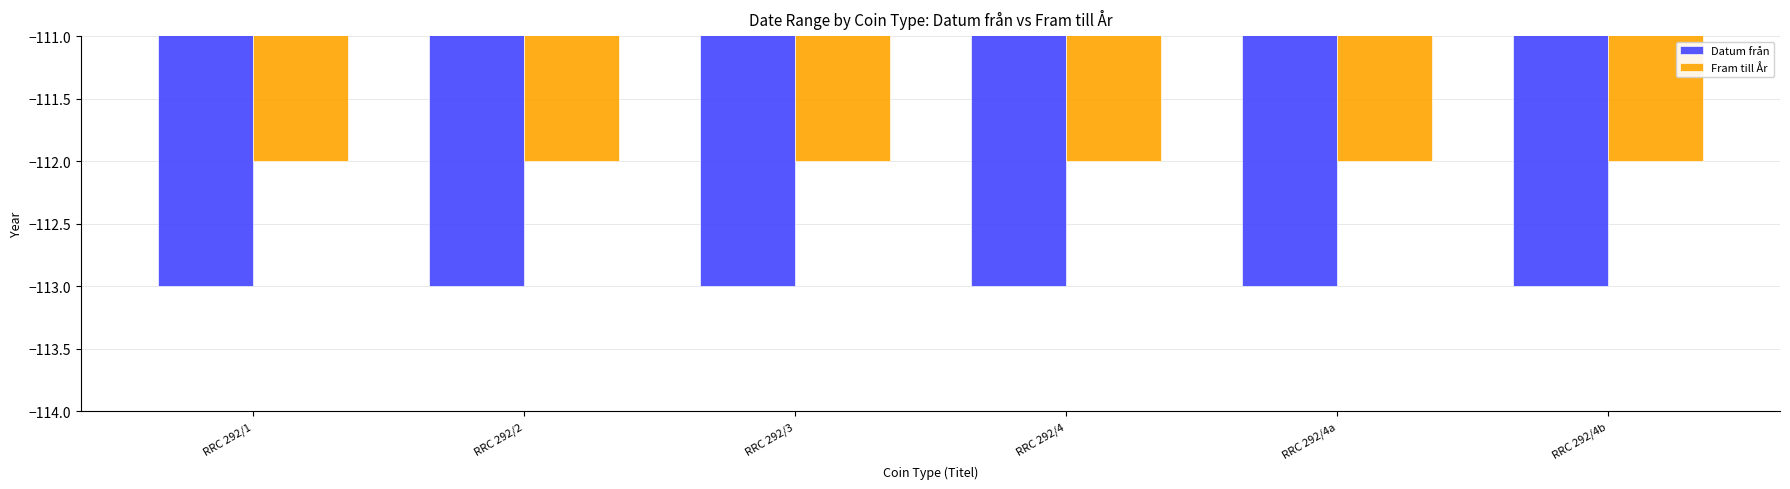

What is the label of the 1st bar from the right?

RRC 292/4b